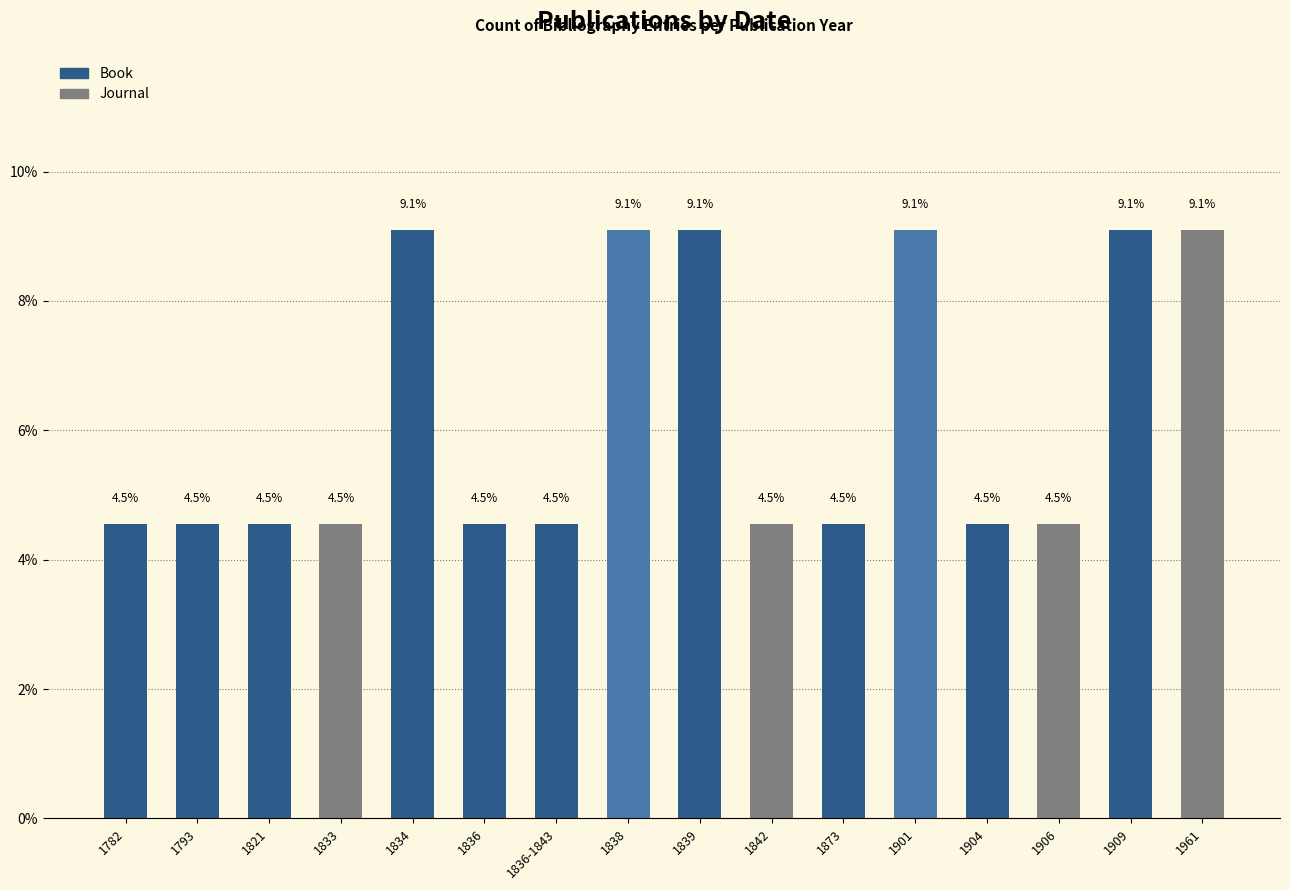

Approximately how many times larger is the value at 1906 compared to 1904?

1.0